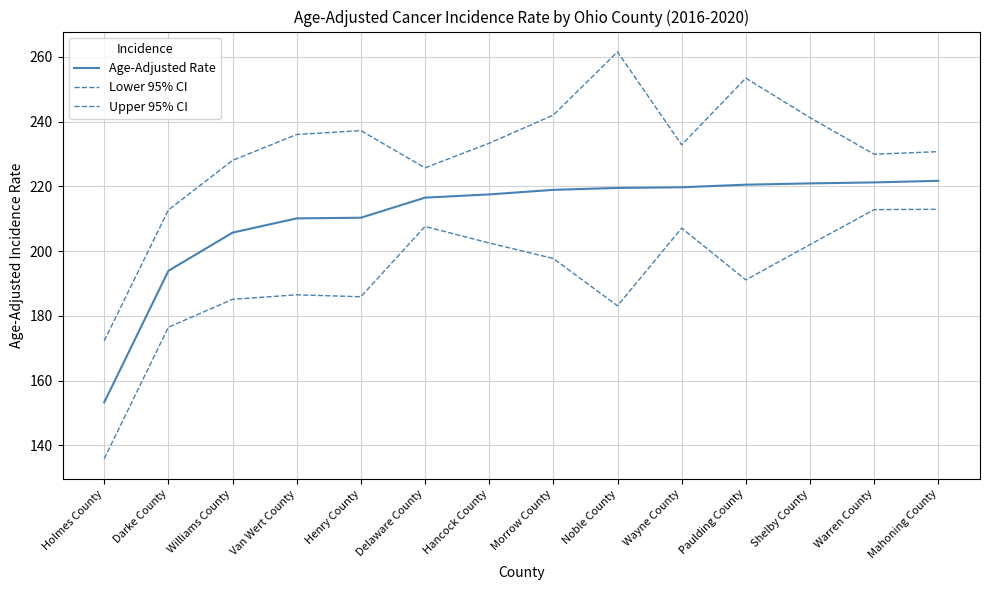

Does the chart have visible grid lines?

Yes